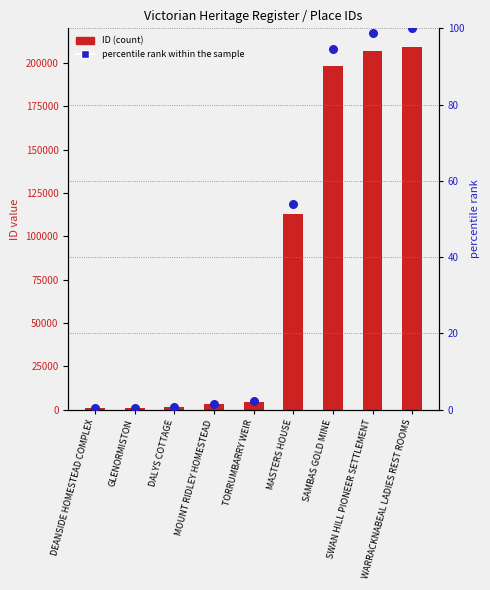

Which series has the widest spread of Y values?

ID (count)